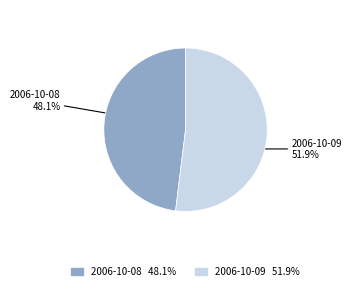

Approximately how many times larger is the value at 2006-10-09 compared to 2006-10-08?

1.1